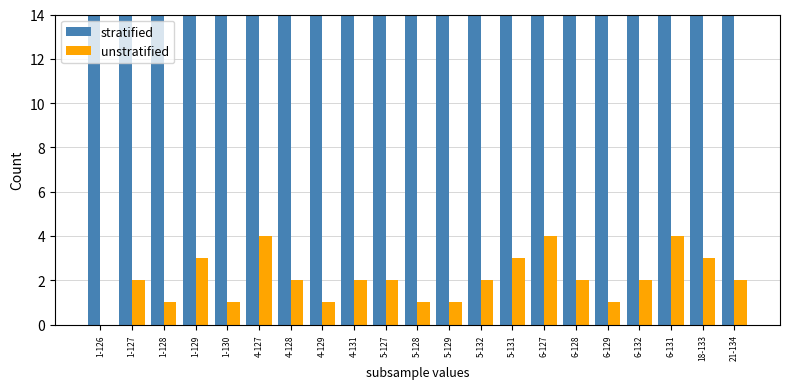

Rank the series at 5-131 from highest to lowest value.

stratified, unstratified